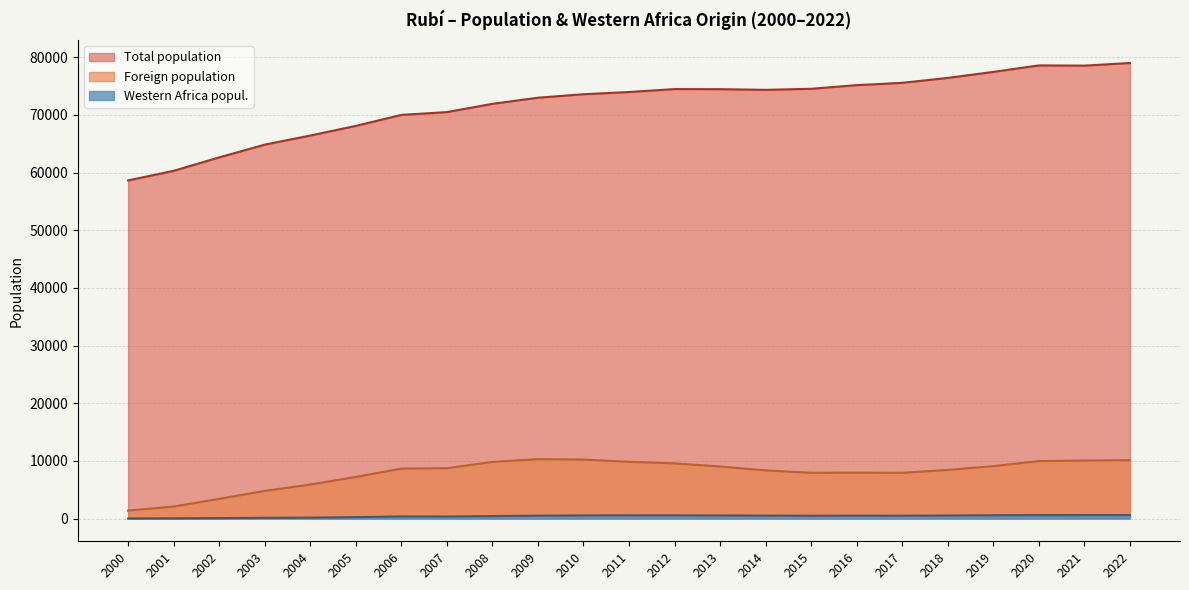

At which category does Western Africa popul. reach its first local peak?

2006